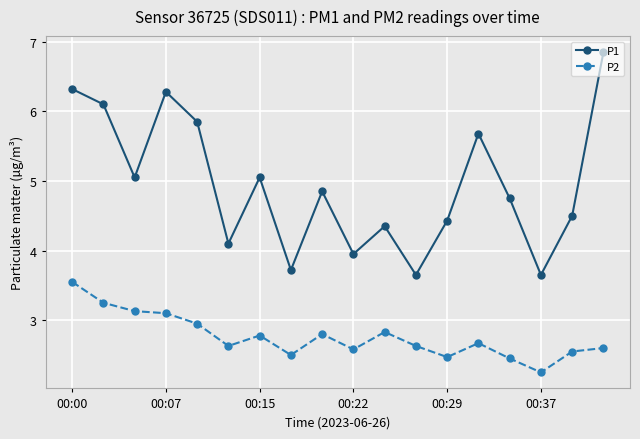

True or false: P2 has more than 1 interior local peaks.

True